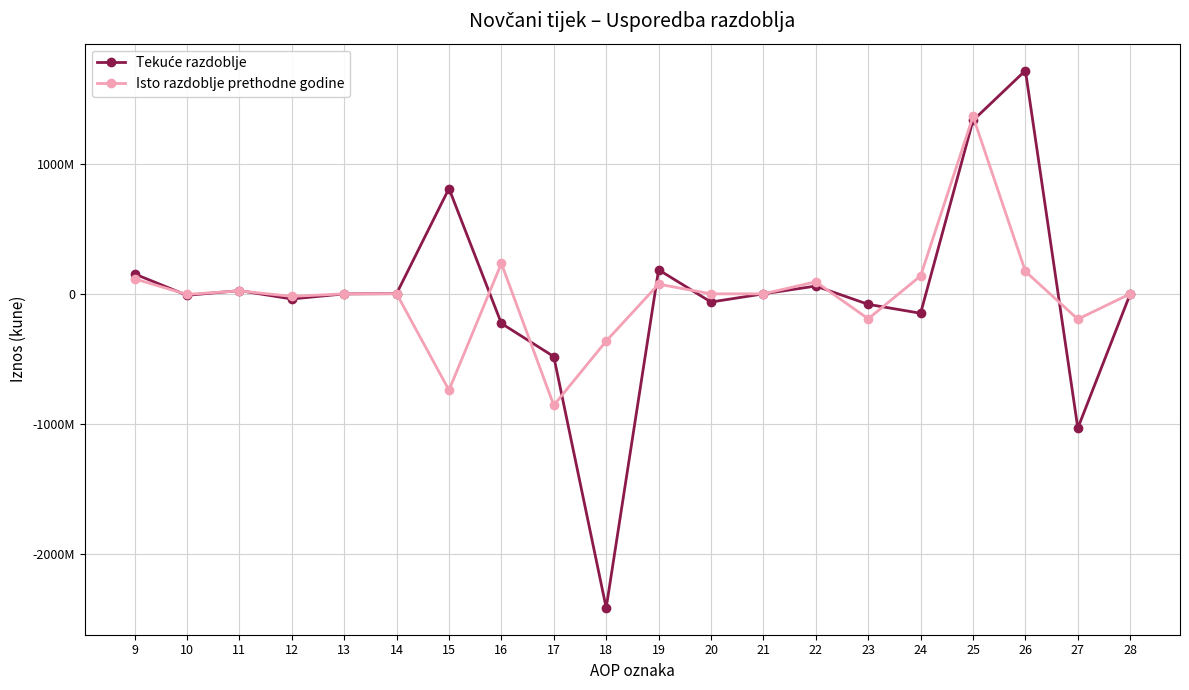

True or false: Tekuće razdoblje and Isto razdoblje prethodne godine intersect in this chart.

True